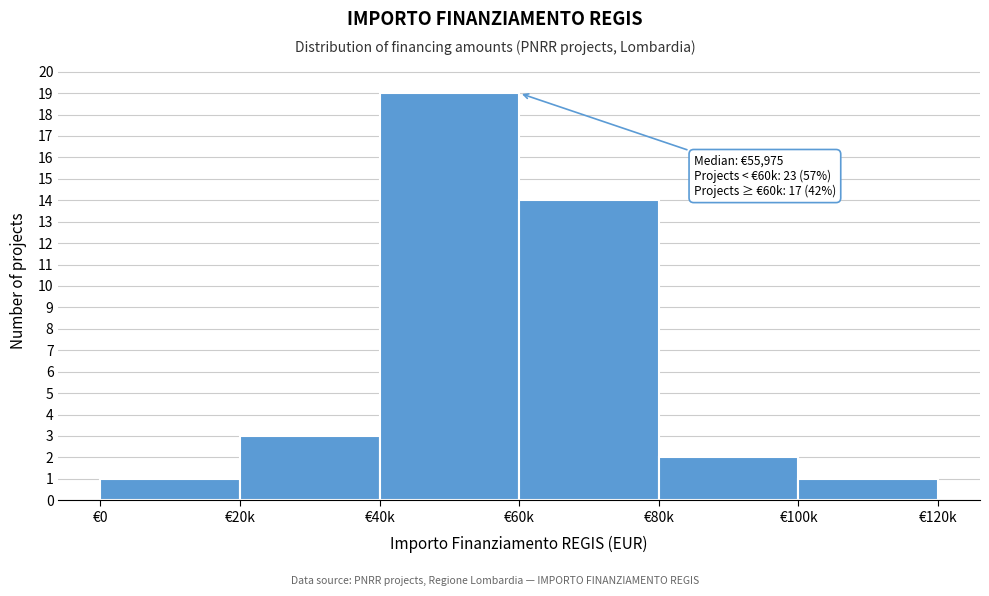

Reading left to right, transcribe all the data shown in this chart.

1	3	19	14	2	1